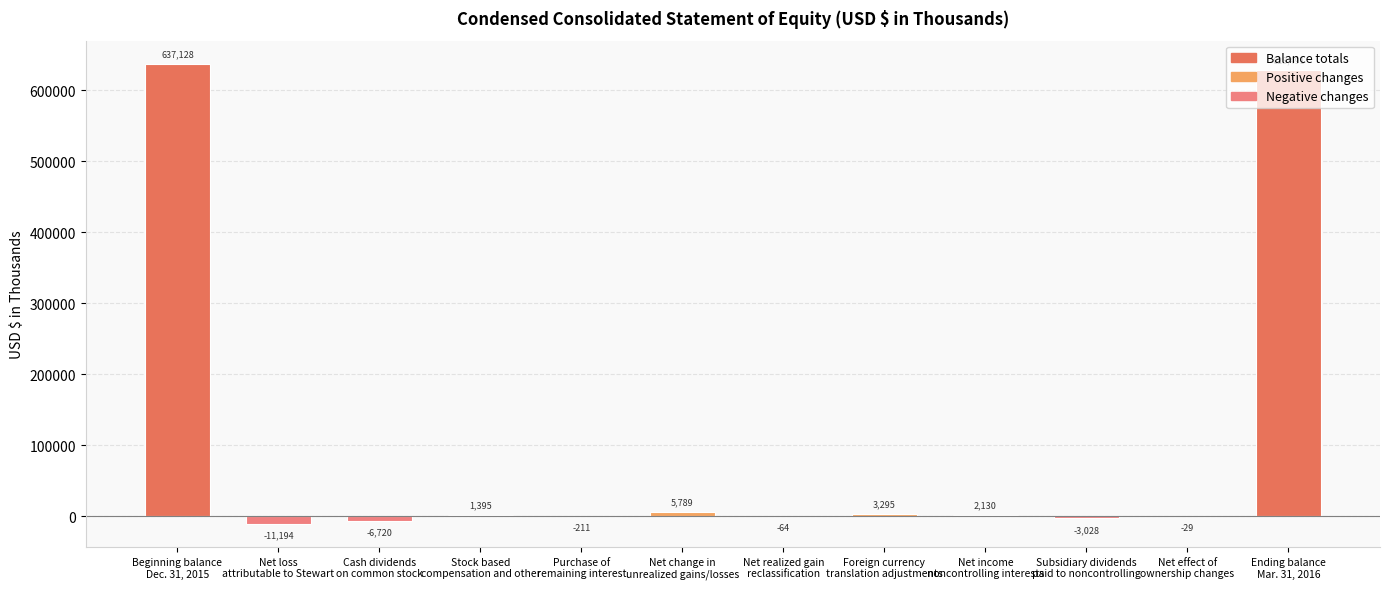

What is the sum of all values?

1256982